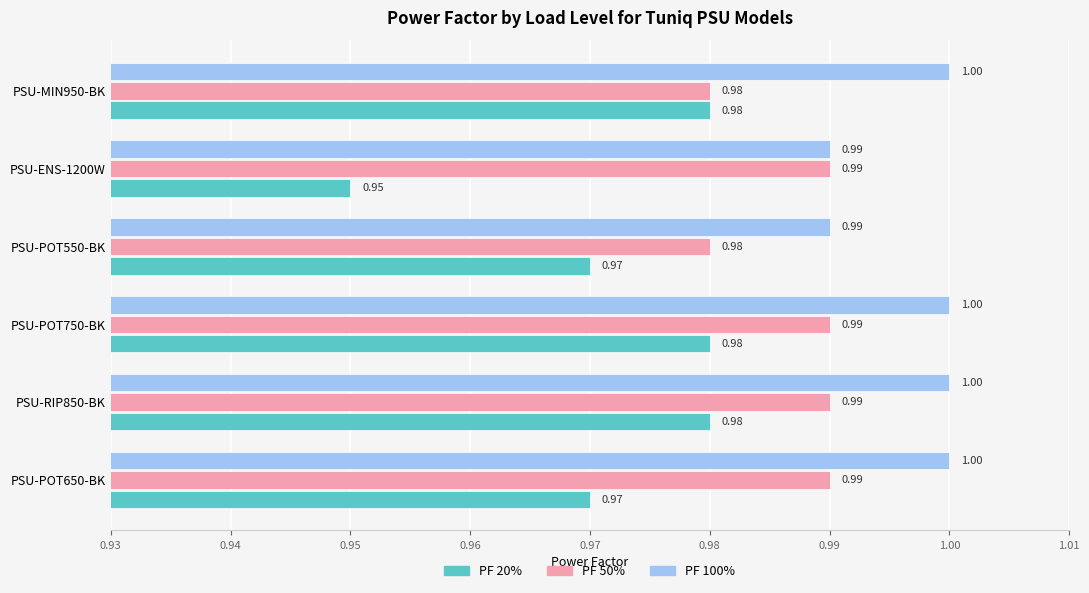

Which series has the largest total across all categories?

PF 100%